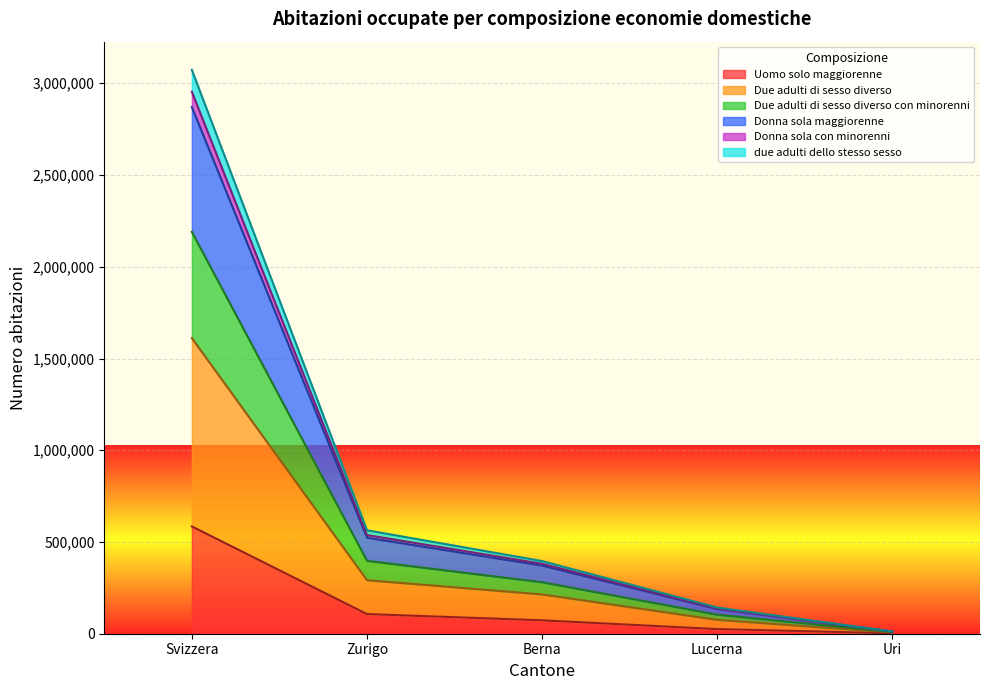

What position from the right is Lucerna?

2